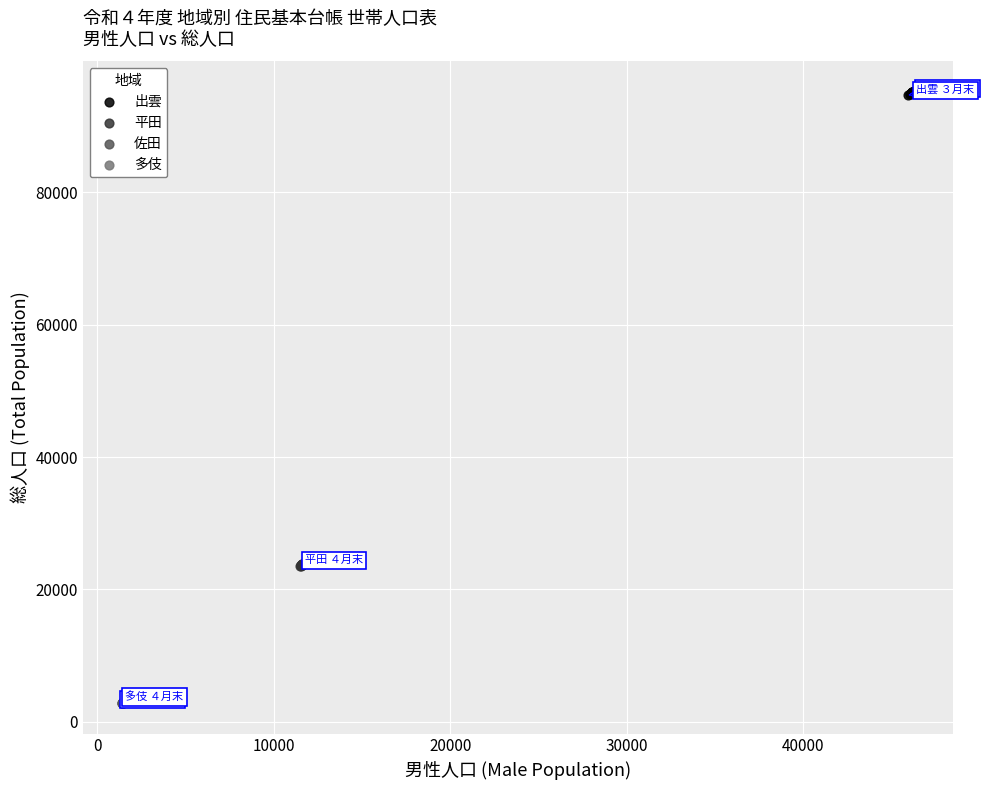

Which series contains the highest Y value?

出雲